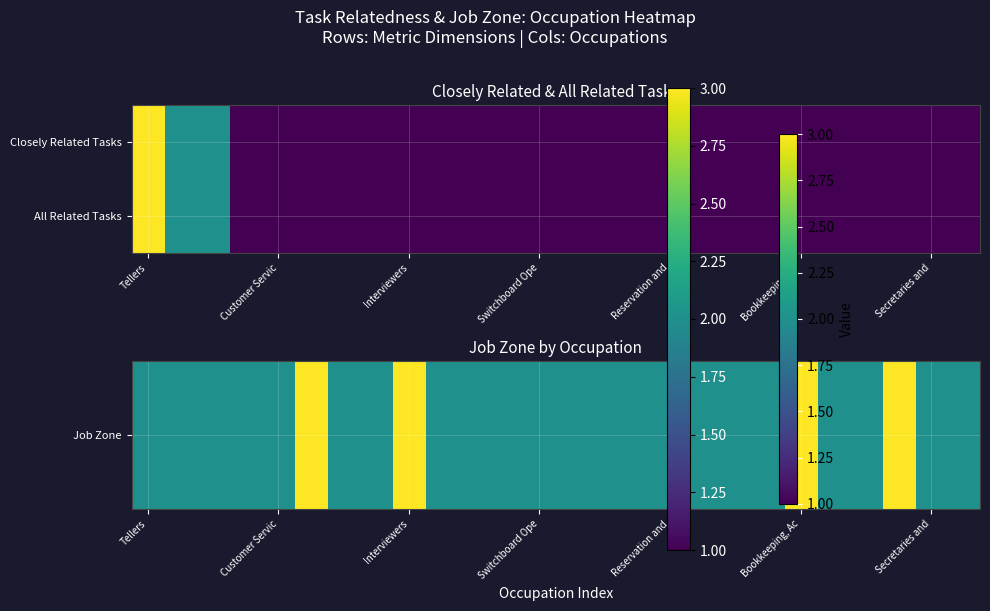

What is the maximum value shown in the chart?

3